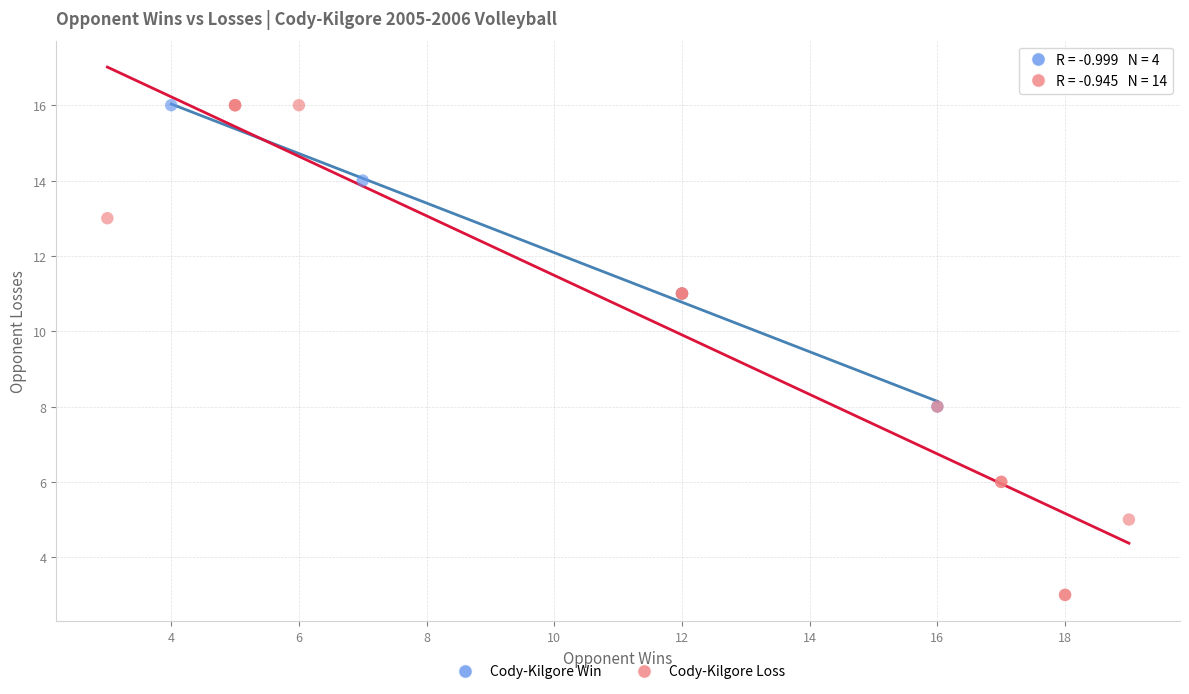

Which series reaches the minimum Y coordinate?

Cody-Kilgore Loss